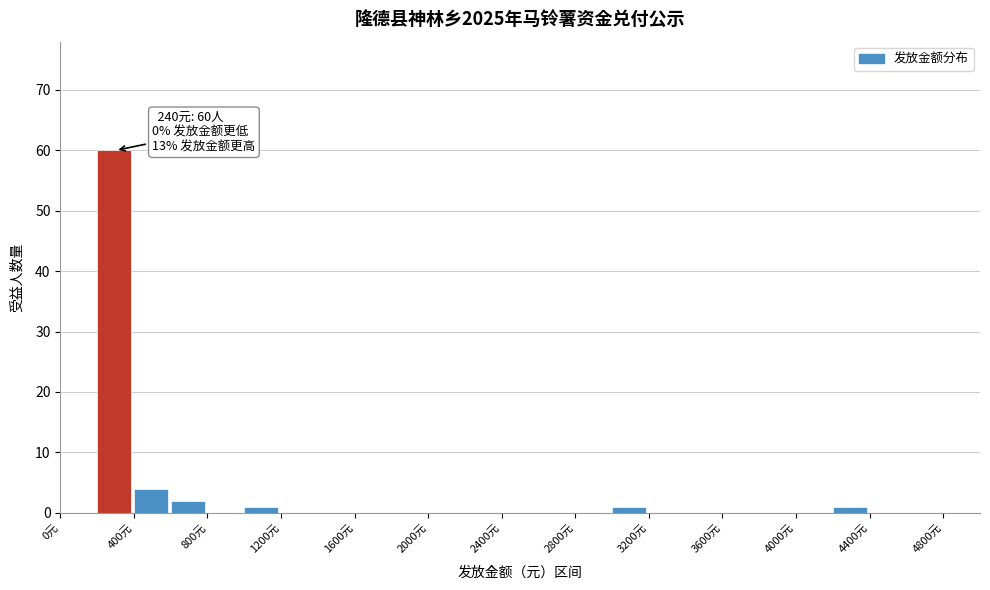

Over which range of the x-axis is the bar tallest?

200 to 400